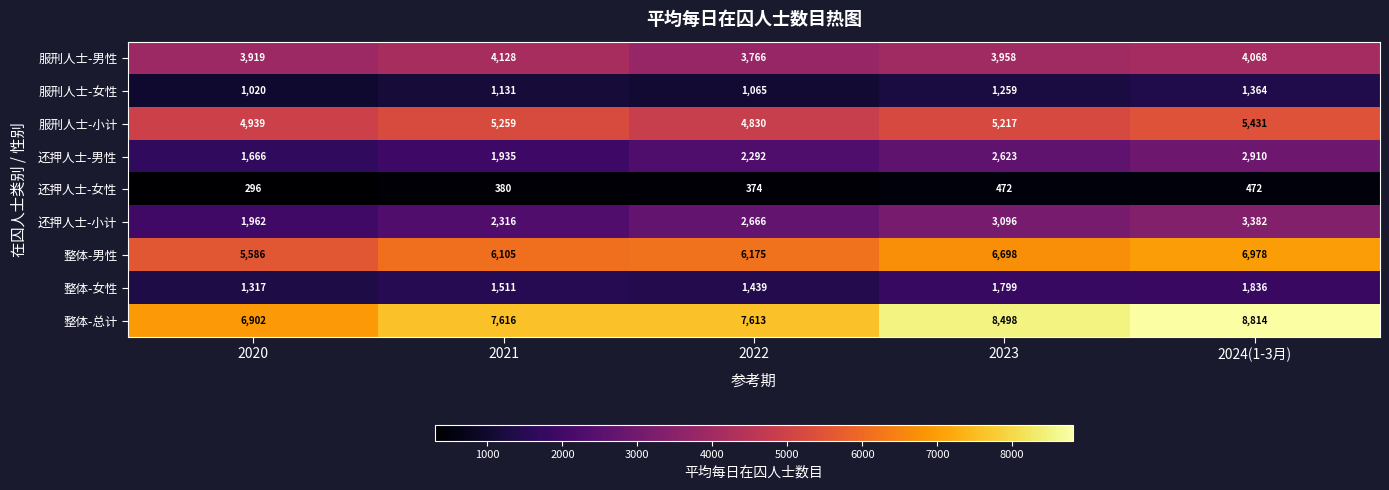

The value of 整体-男性 at 2023 is 11872. True or false?

False